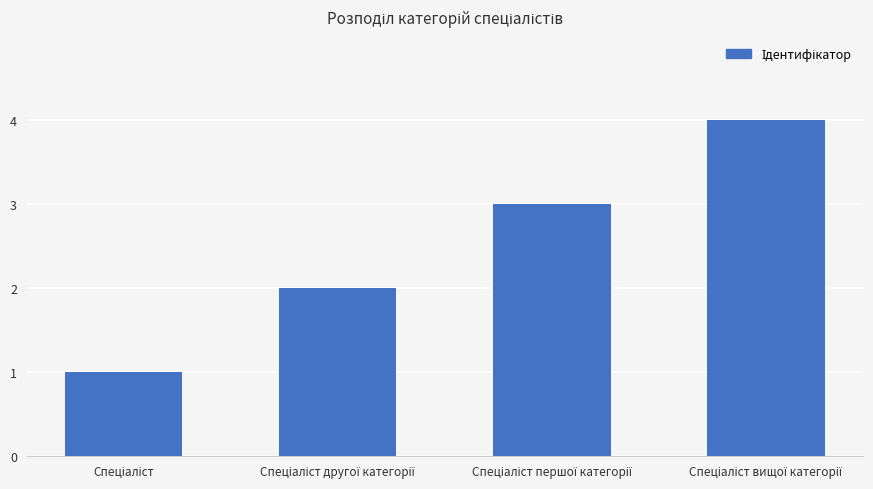

What is the sum of all values?

10